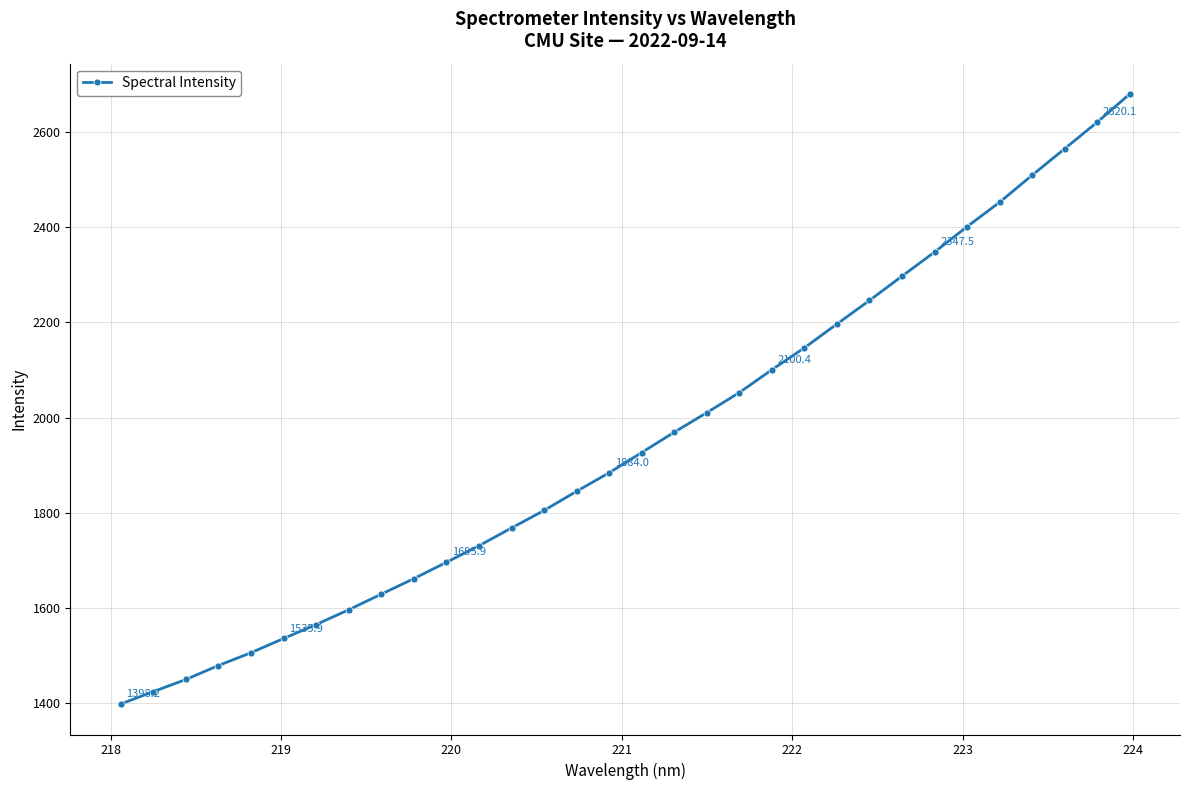

How many lines are shown in the chart?

1